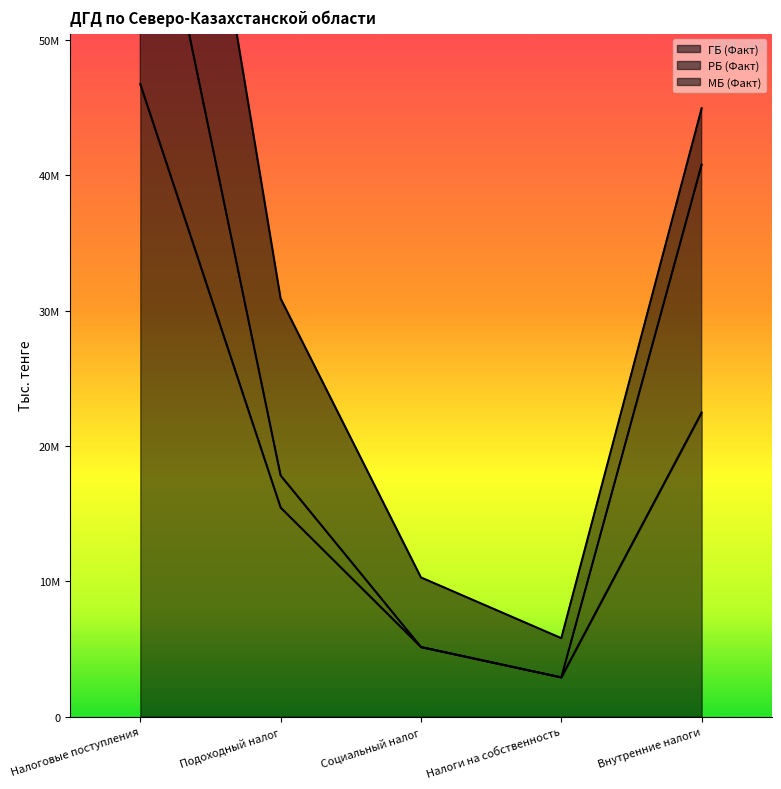

At which category is the sum across all series the highest?

Налоговые поступления